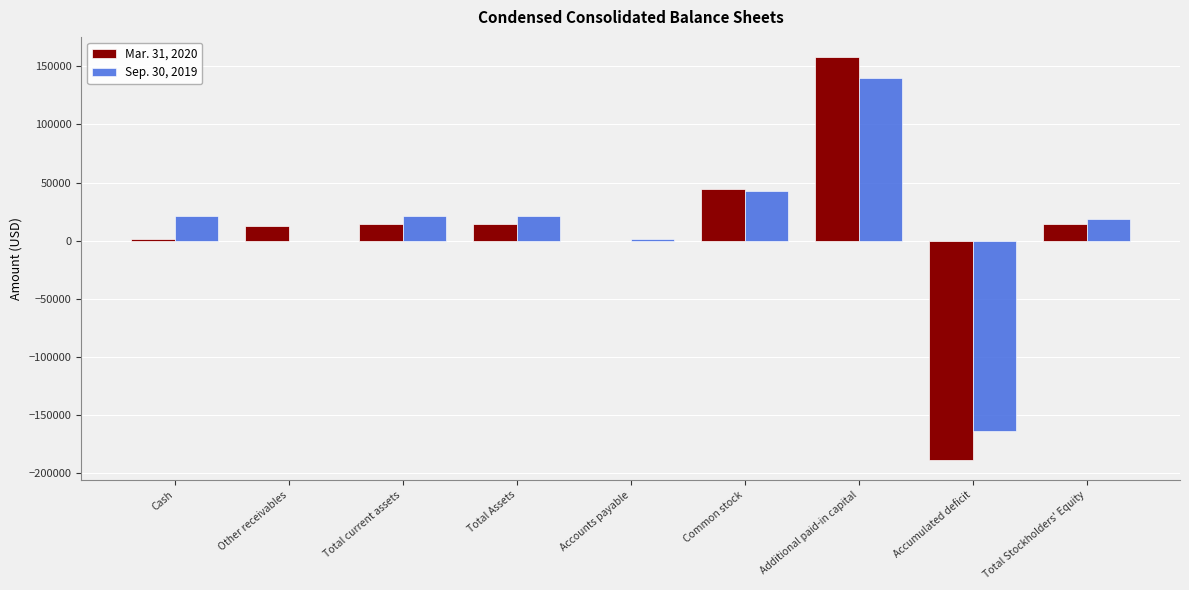

At which label is Mar. 31, 2020 closest to -15337?

Accounts payable